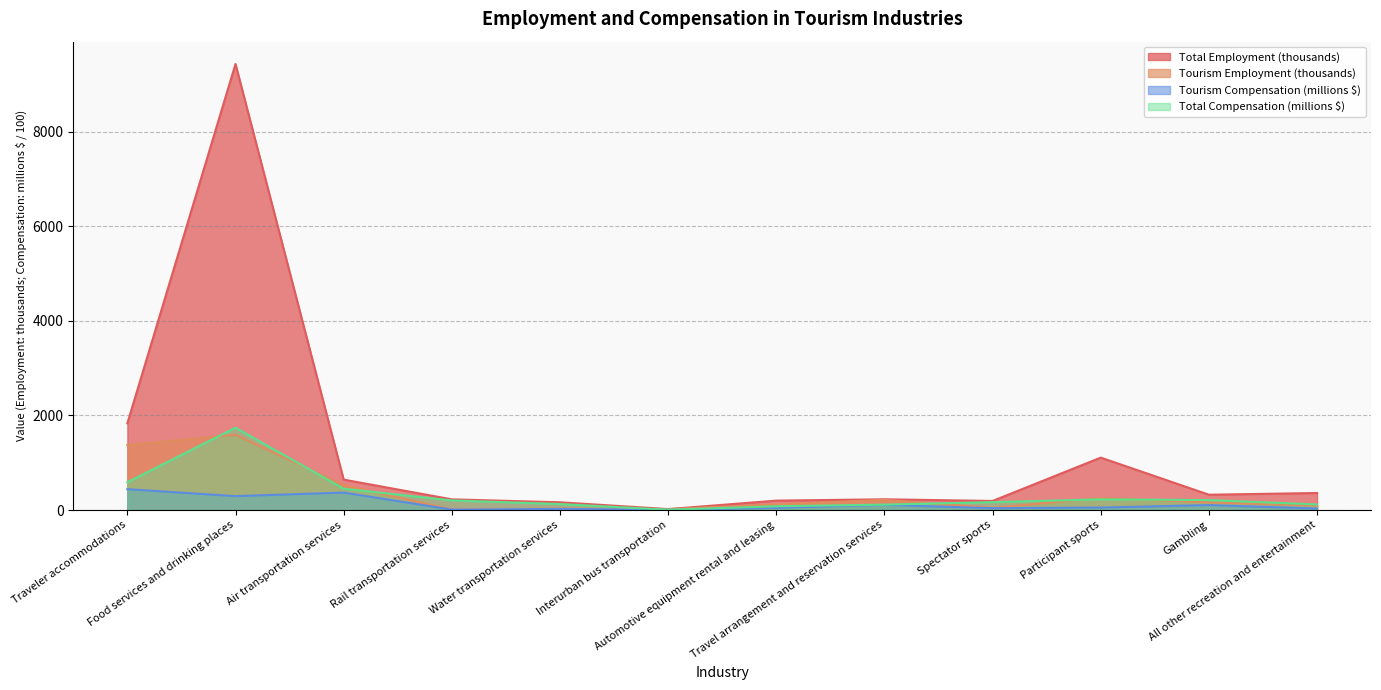

At which category is the sum across all series the highest?

Food services and drinking places